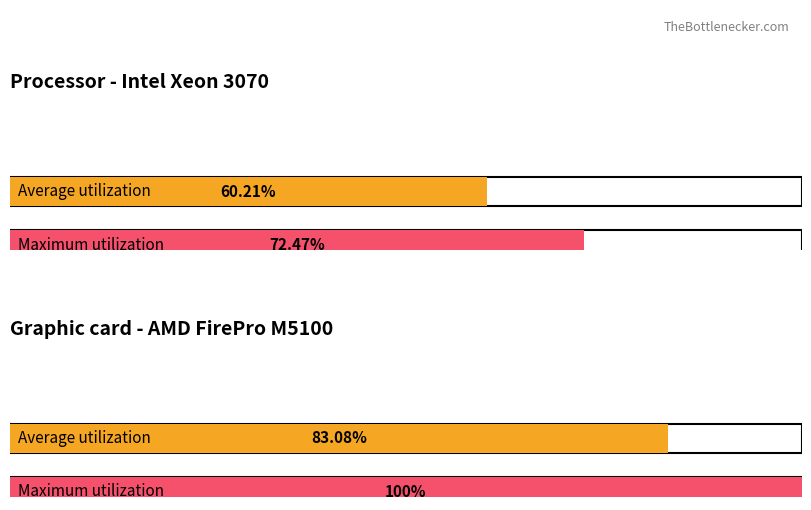

At how many categories does at least one series exceed 64?

2